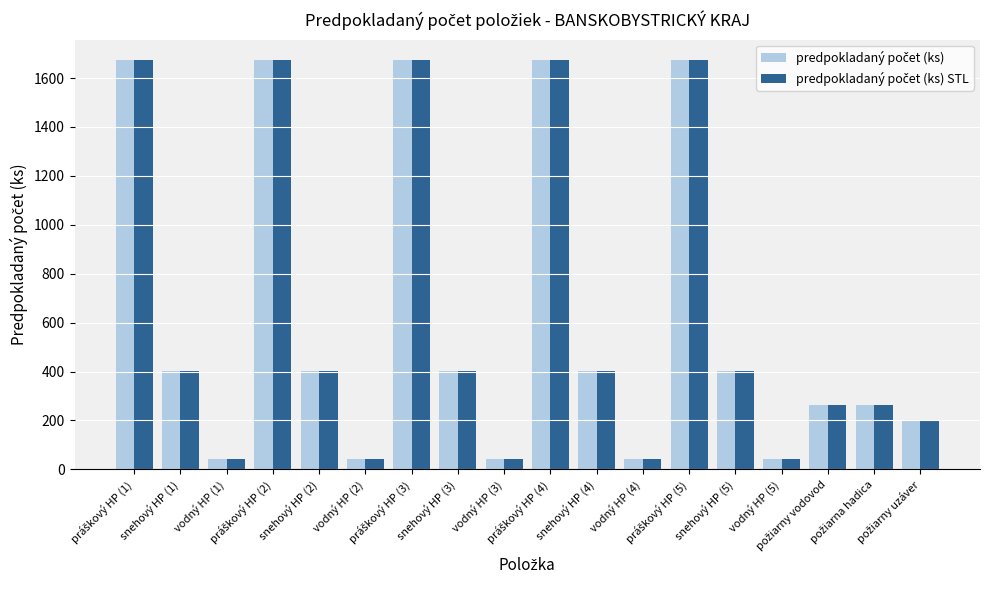

Does the chart contain stacked bars?

No